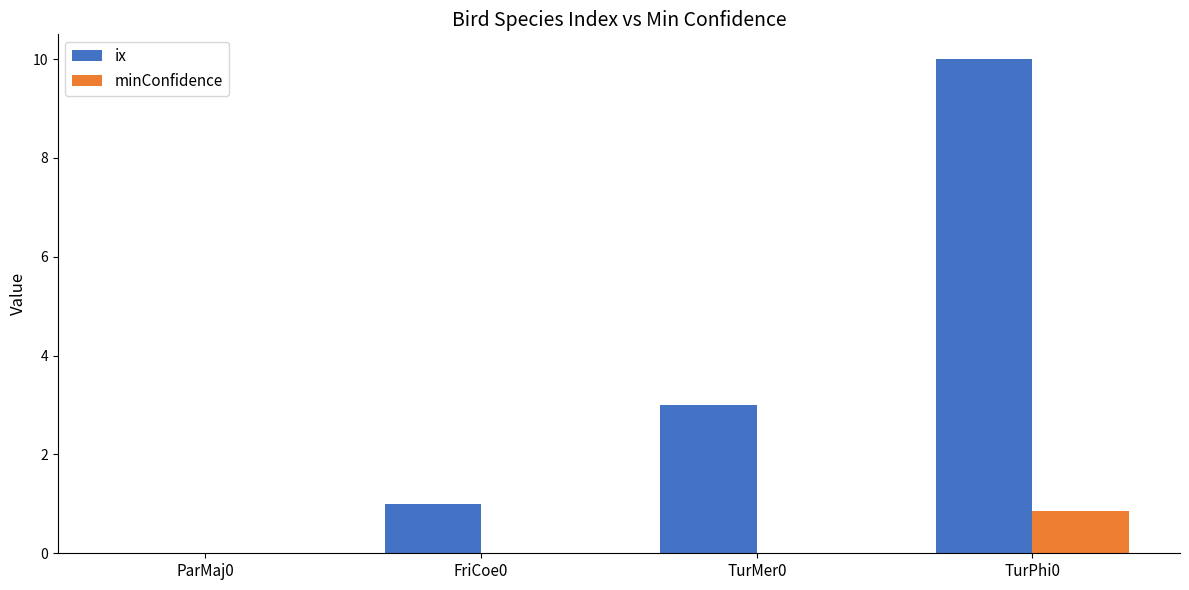

What is the total value across all series at TurMer0?

3.0